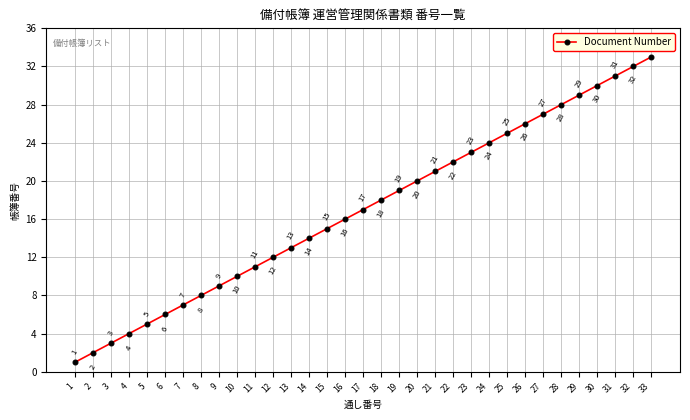

What is the value of the 13th point from the left?

13